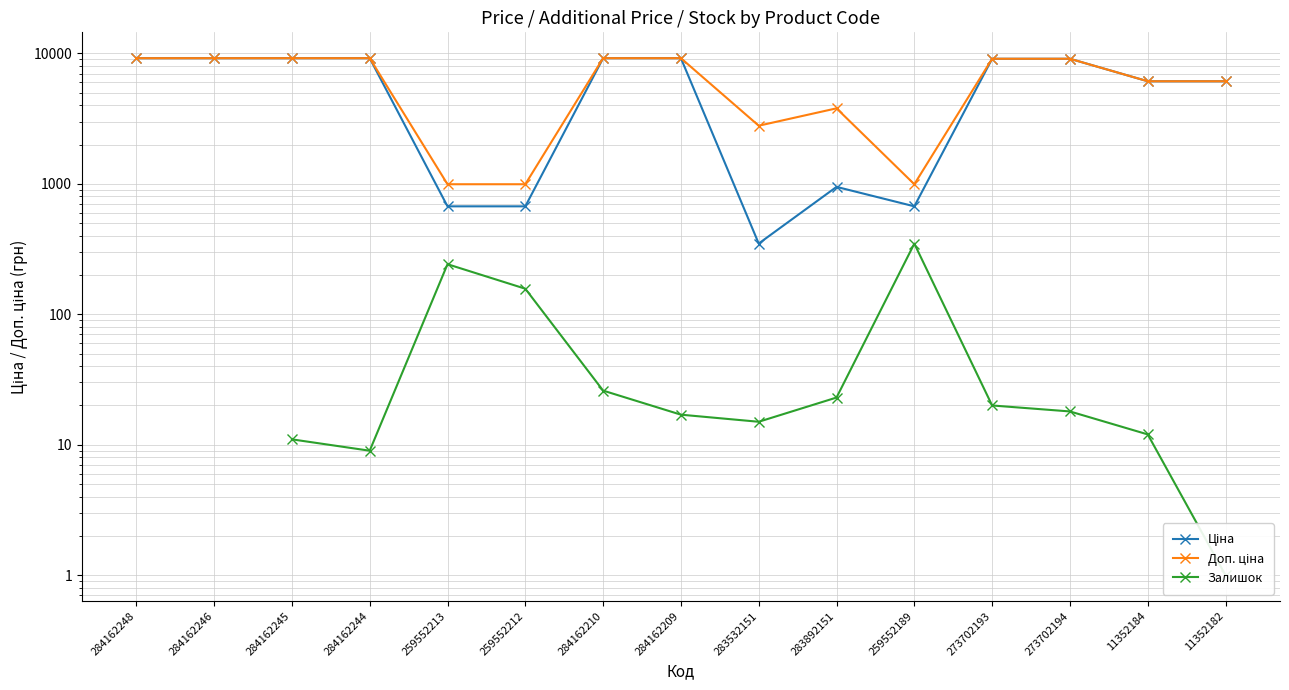

What are all the series names shown in the legend?

Ціна, Доп. ціна, Залишок